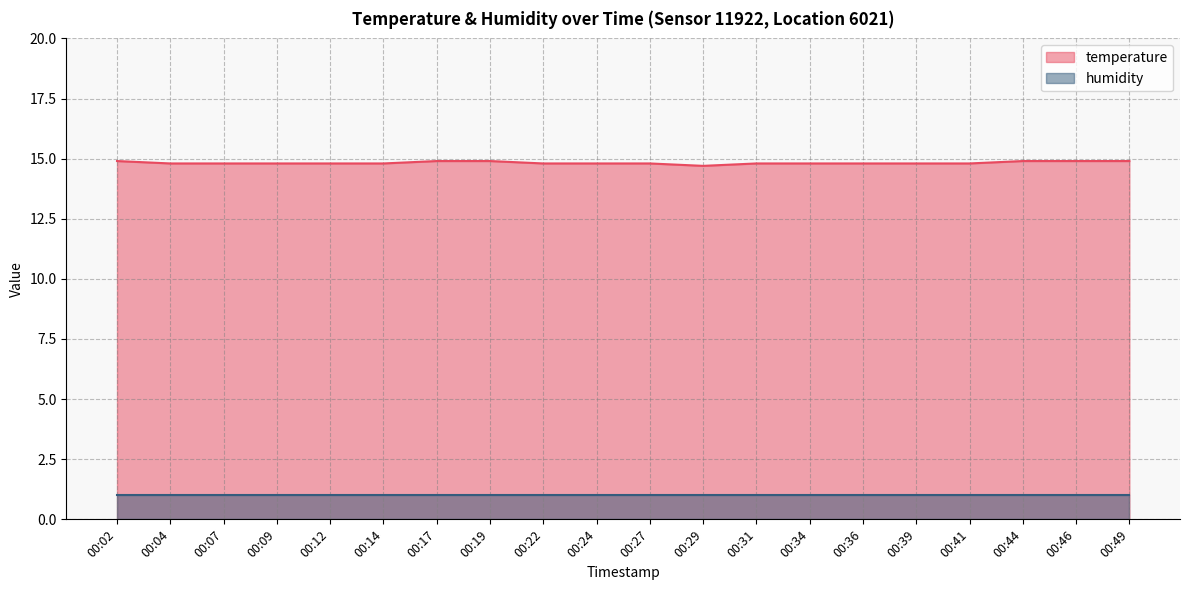

What is the sum of the values at 00:36 and 00:02?

29.7